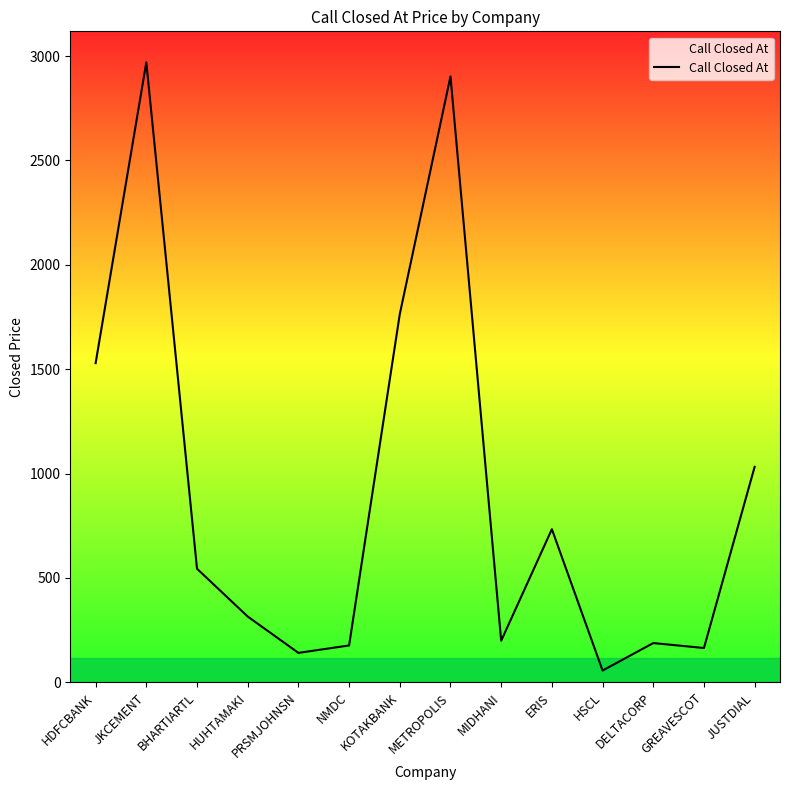

What is the greatest value displayed?

2970.0